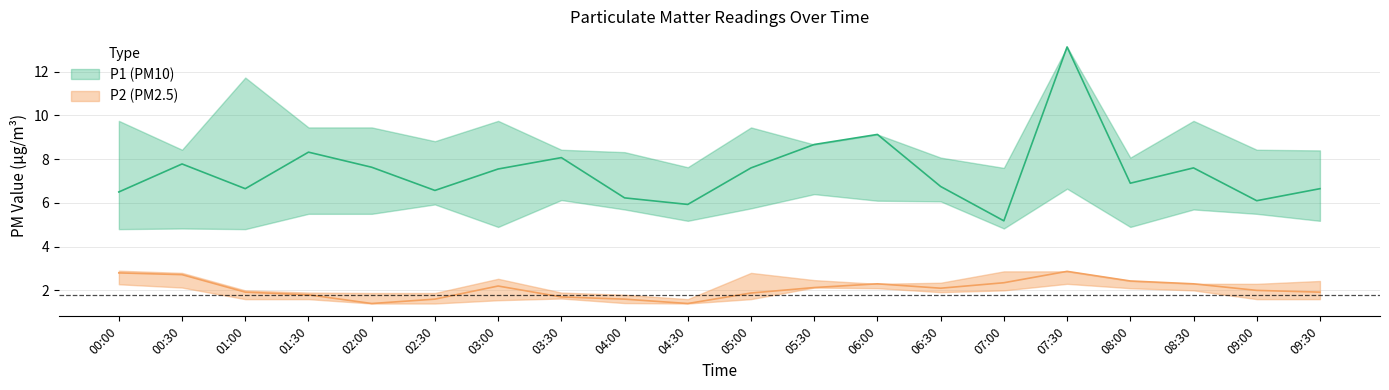

At which category is the sum across all series the highest?

07:30